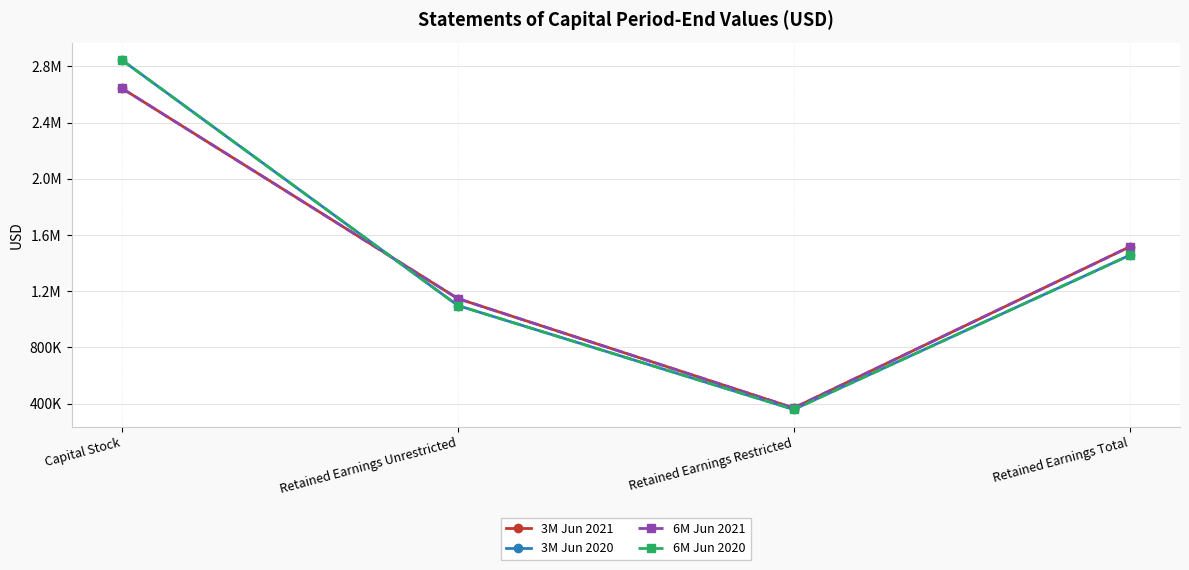

Rank the categories by 6M Jun 2020 value from highest to lowest.

Capital Stock, Retained Earnings Total, Retained Earnings Unrestricted, Retained Earnings Restricted